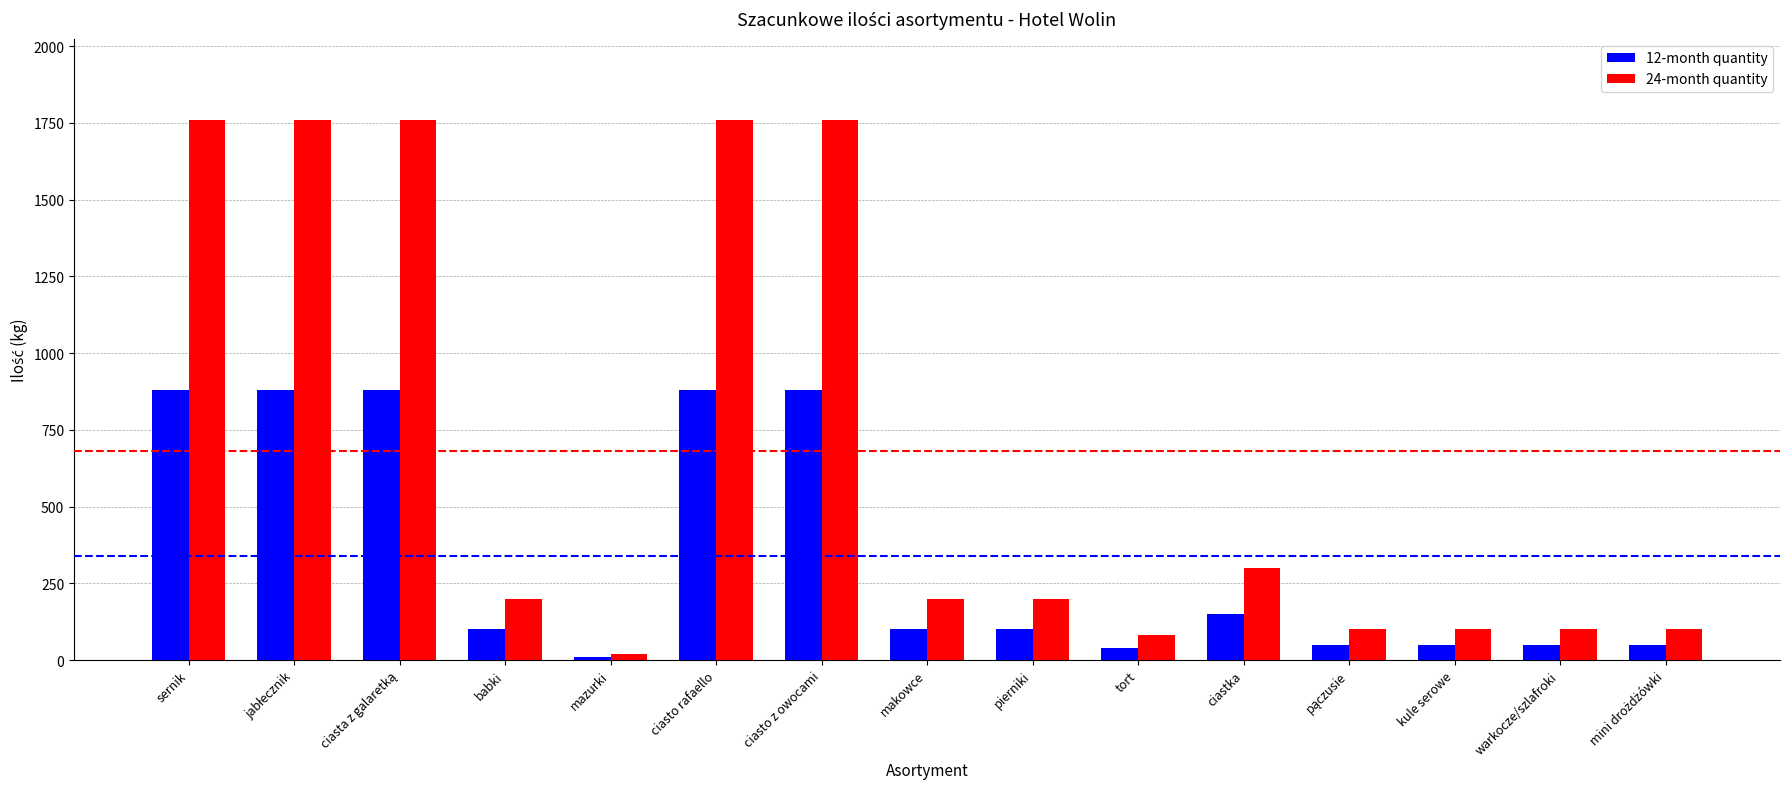

The value of 12-month quantity at sernik is 466. True or false?

False